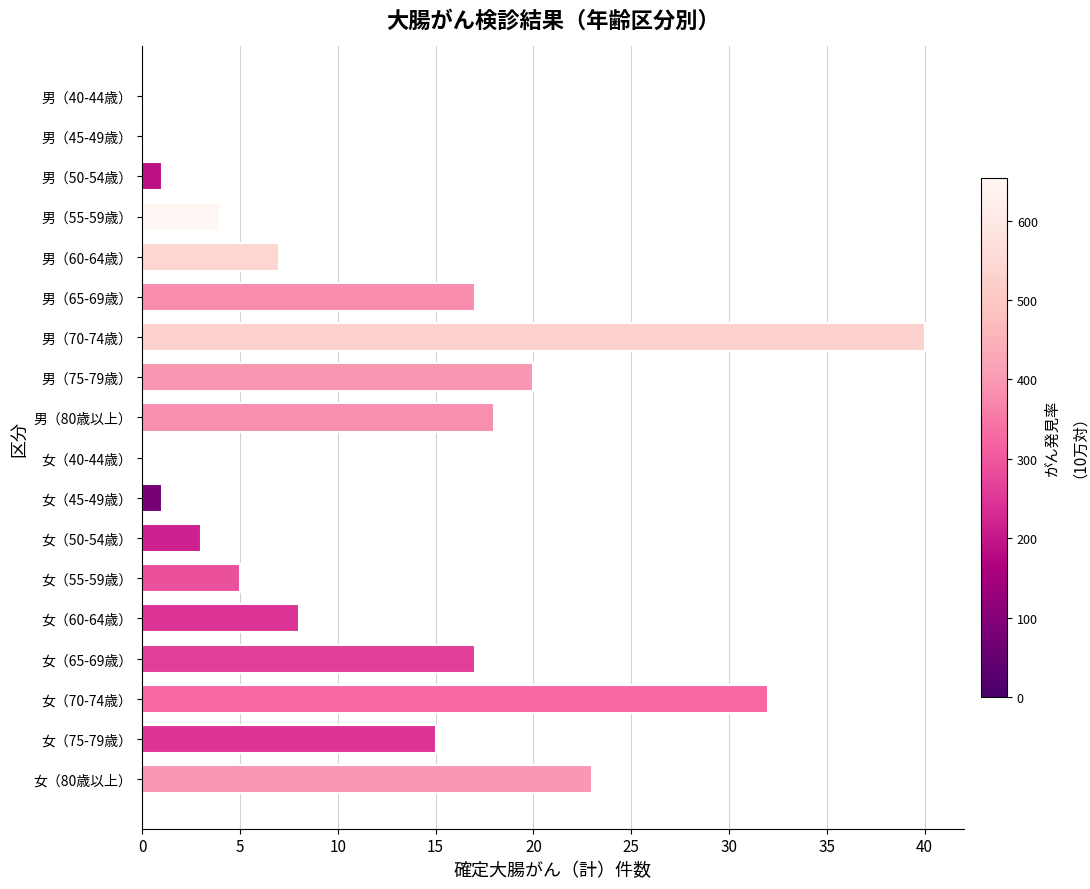

Reading bottom to top, what are all the values shown in this chart?

女（80歳以上）=23	女（75-79歳）=15	女（70-74歳）=32	女（65-69歳）=17	女（60-64歳）=8	女（55-59歳）=5	女（50-54歳）=3	女（45-49歳）=1	女（40-44歳）=0	男（80歳以上）=18	男（75-79歳）=20	男（70-74歳）=40	男（65-69歳）=17	男（60-64歳）=7	男（55-59歳）=4	男（50-54歳）=1	男（45-49歳）=0	男（40-44歳）=0